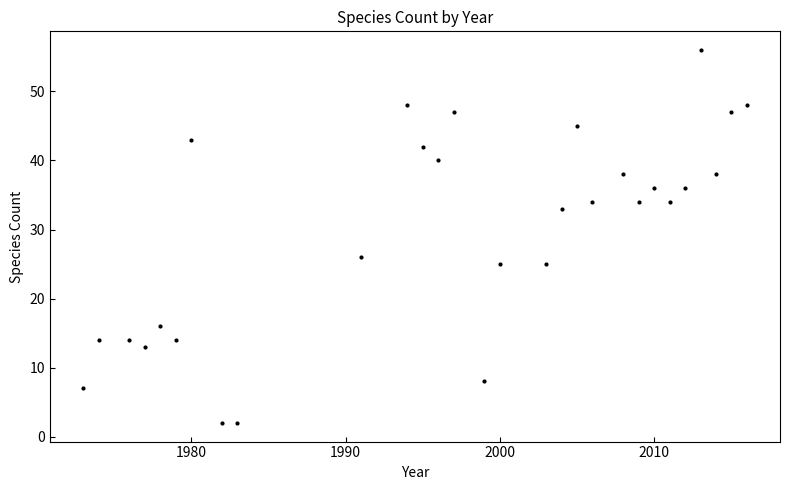

What is the range of X values (max minus min)?

43